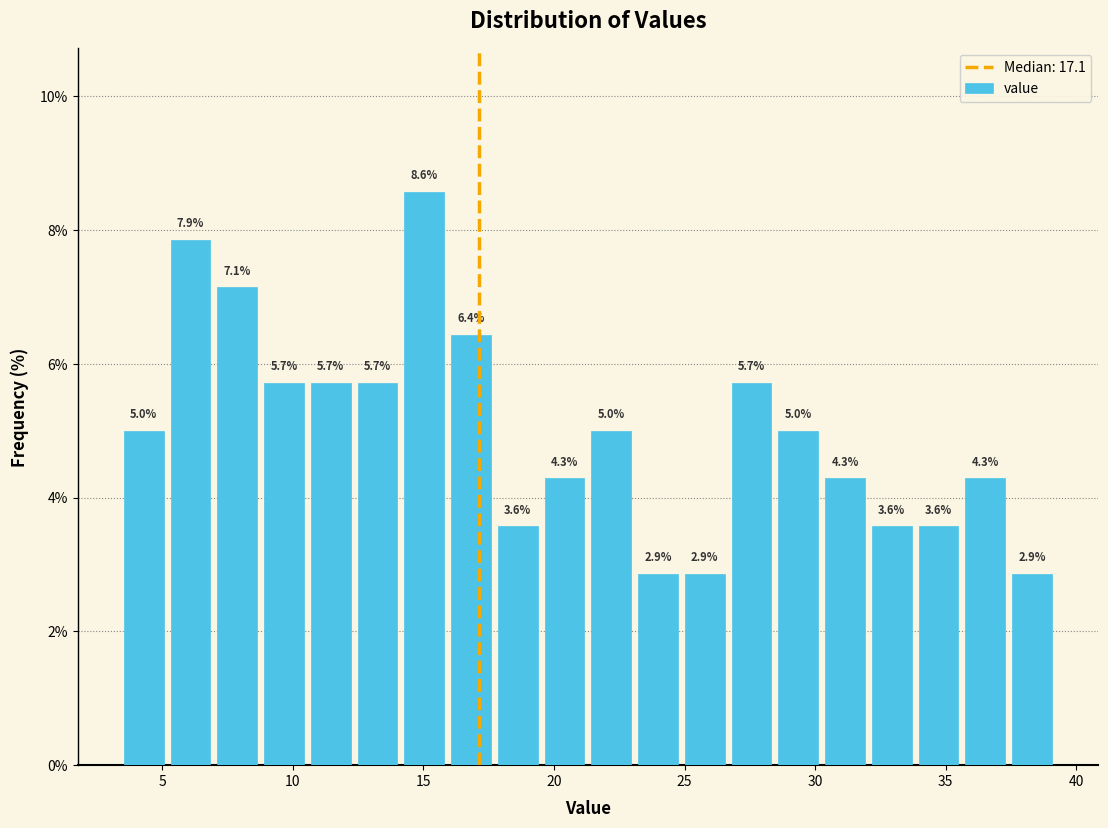

Around what value on the x-axis is the tallest bar? Give the approximate position of its centre, as read against the axis.

15.0